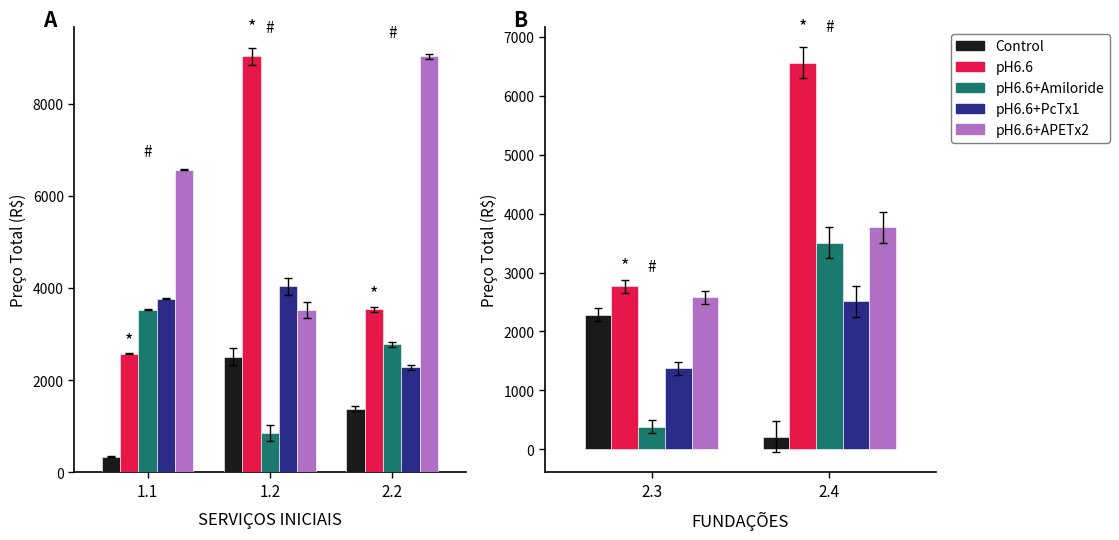

How many distinct data groups are displayed?

5